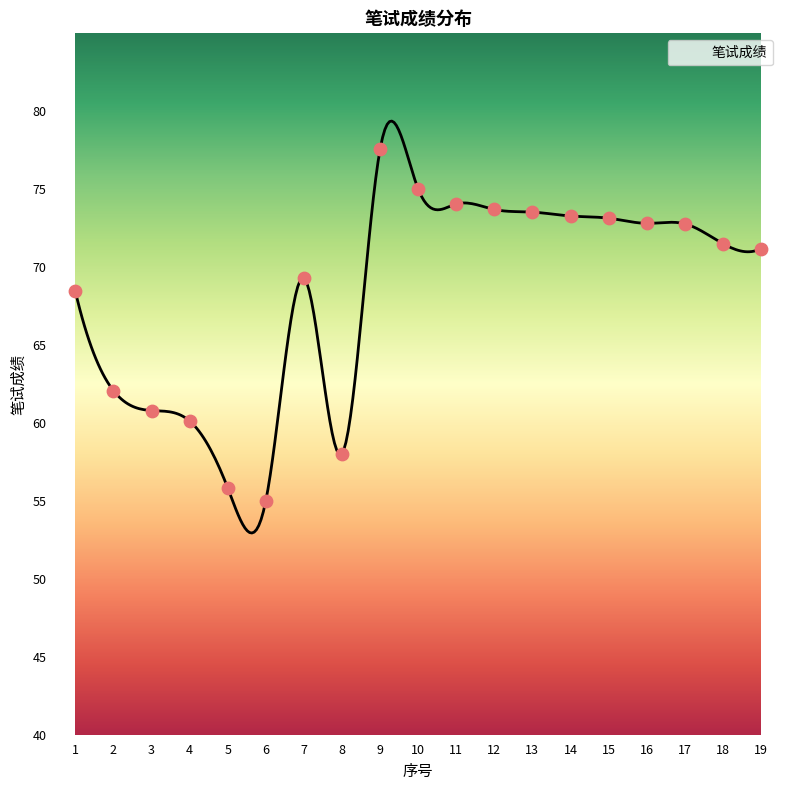

Which has a higher value, 14 or 4?

14